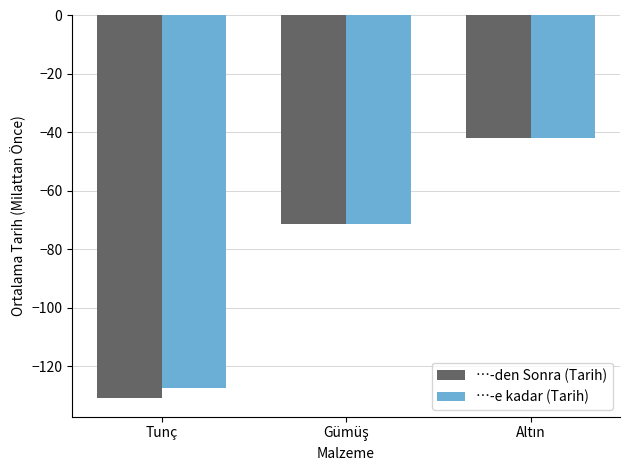

What is the label of the 1st bar from the left?

Tunç